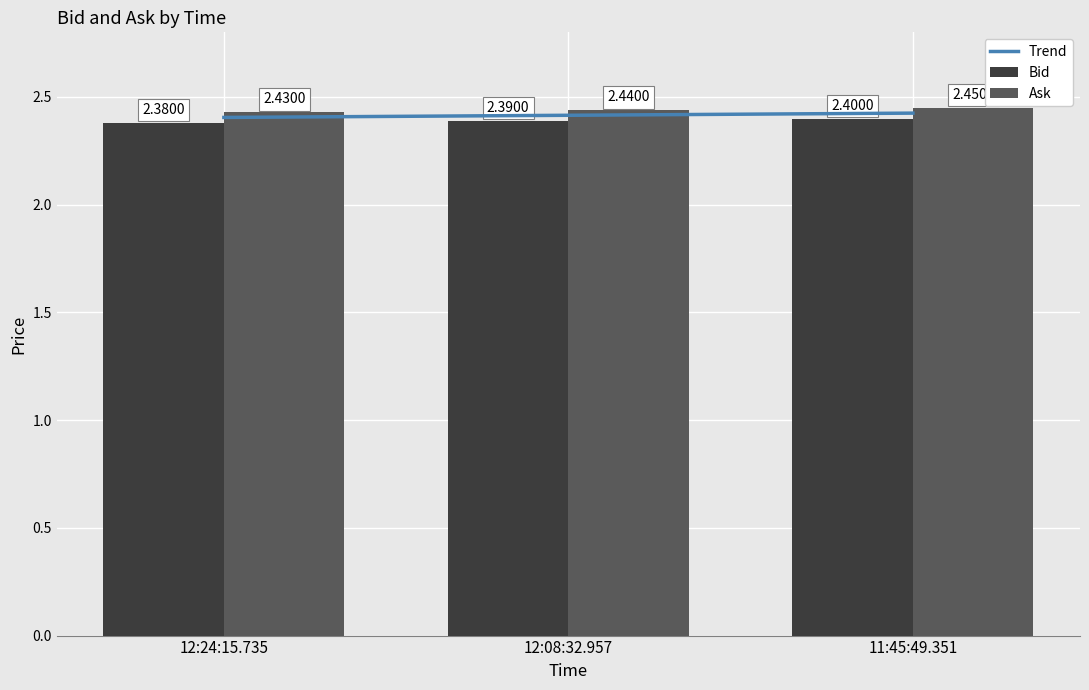

What is the label of the 2nd bar from the left?

12:08:32.957